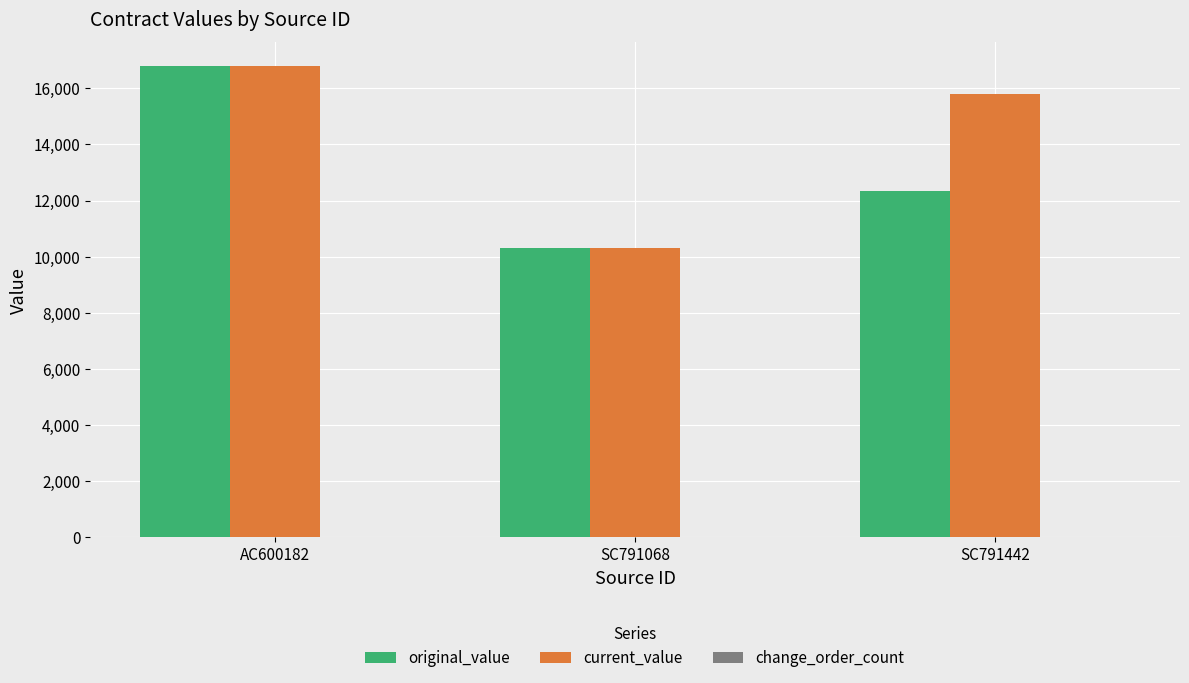

Where is current_value nearest to the value 13552?

SC791442